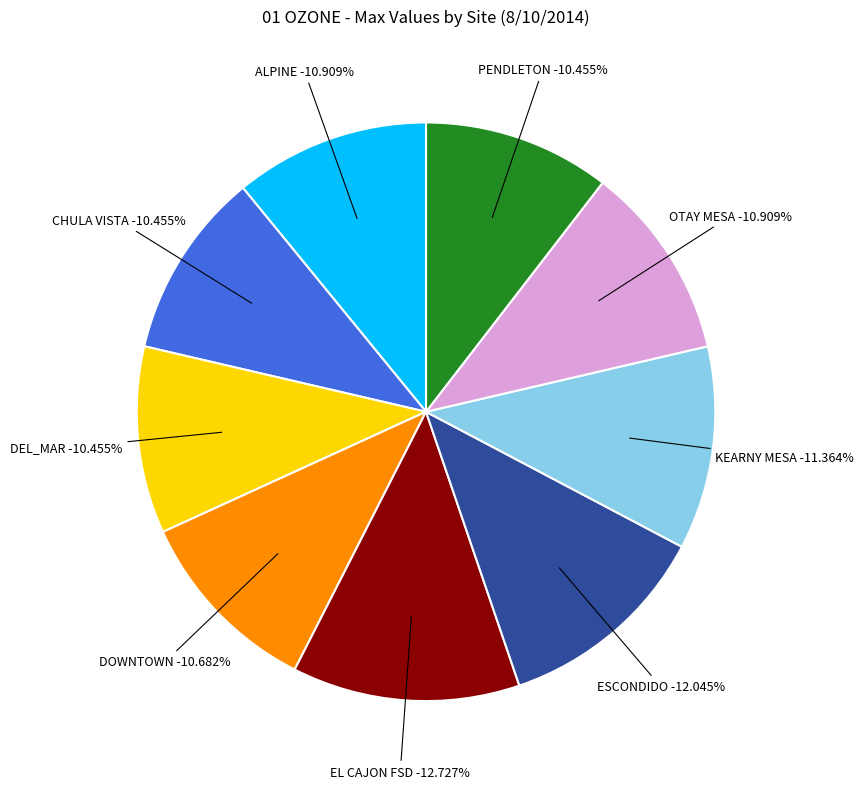

To the nearest percent, what is the combined percentage of KEARNY MESA and OTAY MESA?

22%